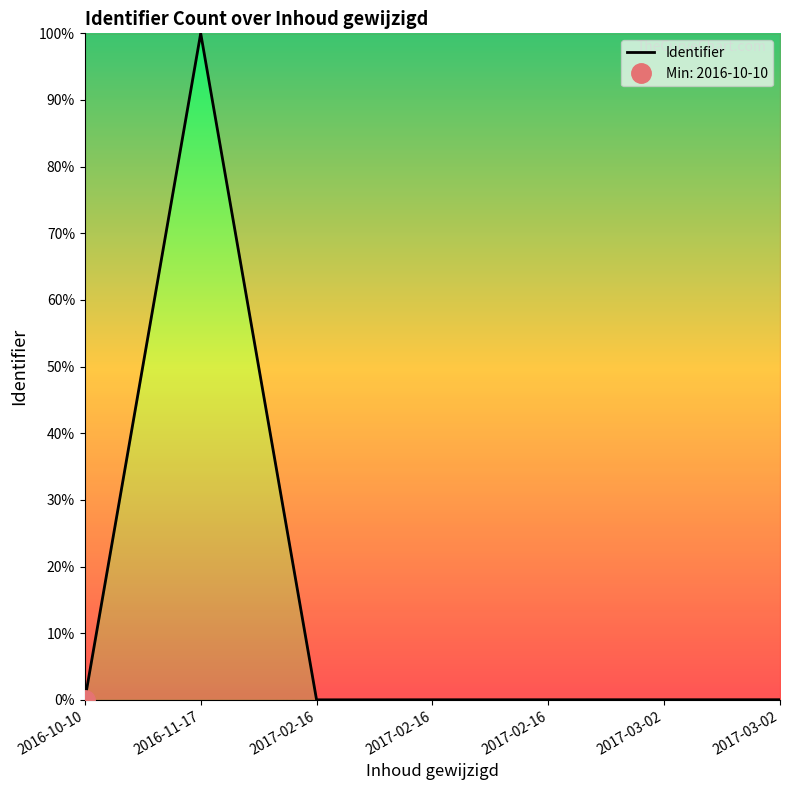

How many interior local peaks (higher than both neighbors) does the data have?

1